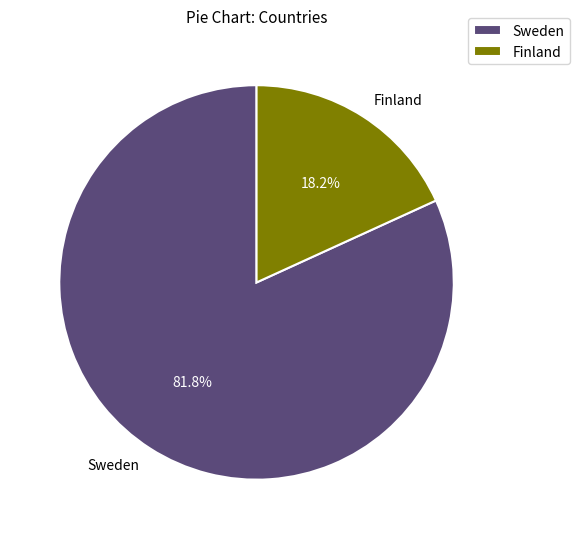

To the nearest percent, what is the average slice percentage?

50%